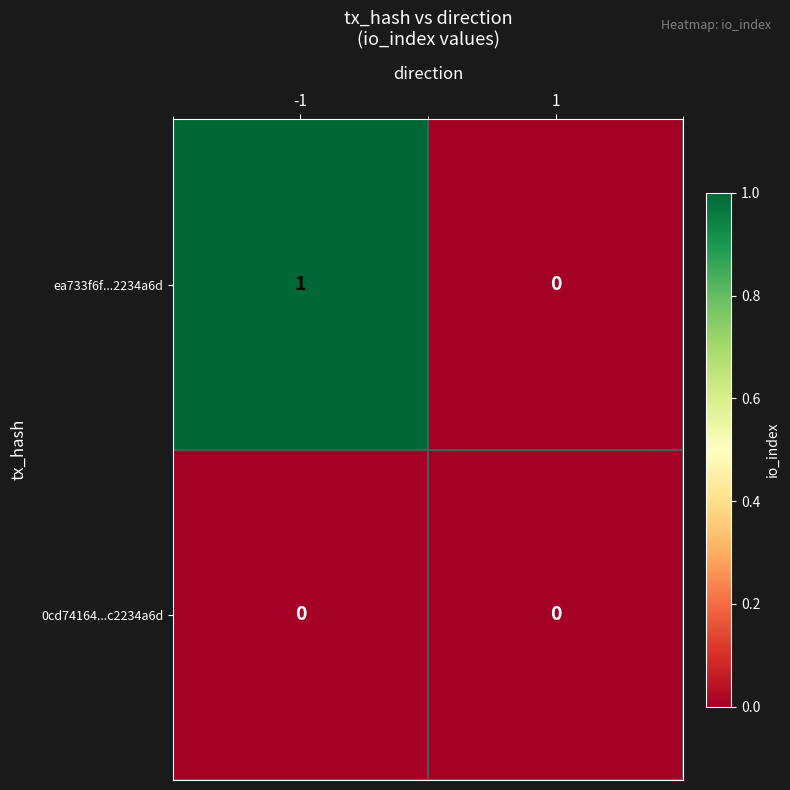

What is the difference between the highest and lowest values at -1?

1